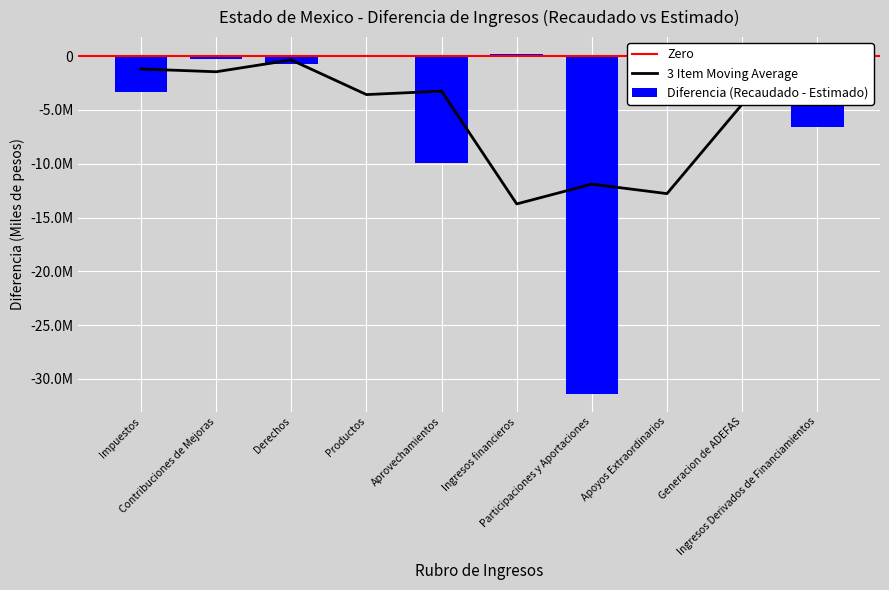

What is the difference between the maximum and minimum values?

31632563.9